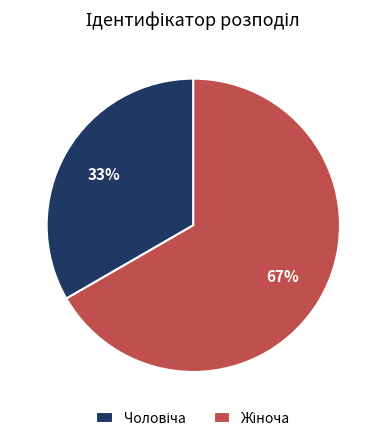

To the nearest percent, what is the average slice percentage?

50%